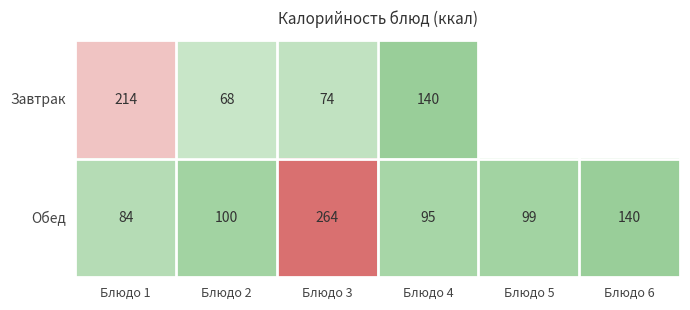

True or false: Обед has a value of 99 at Блюдо 5.

True